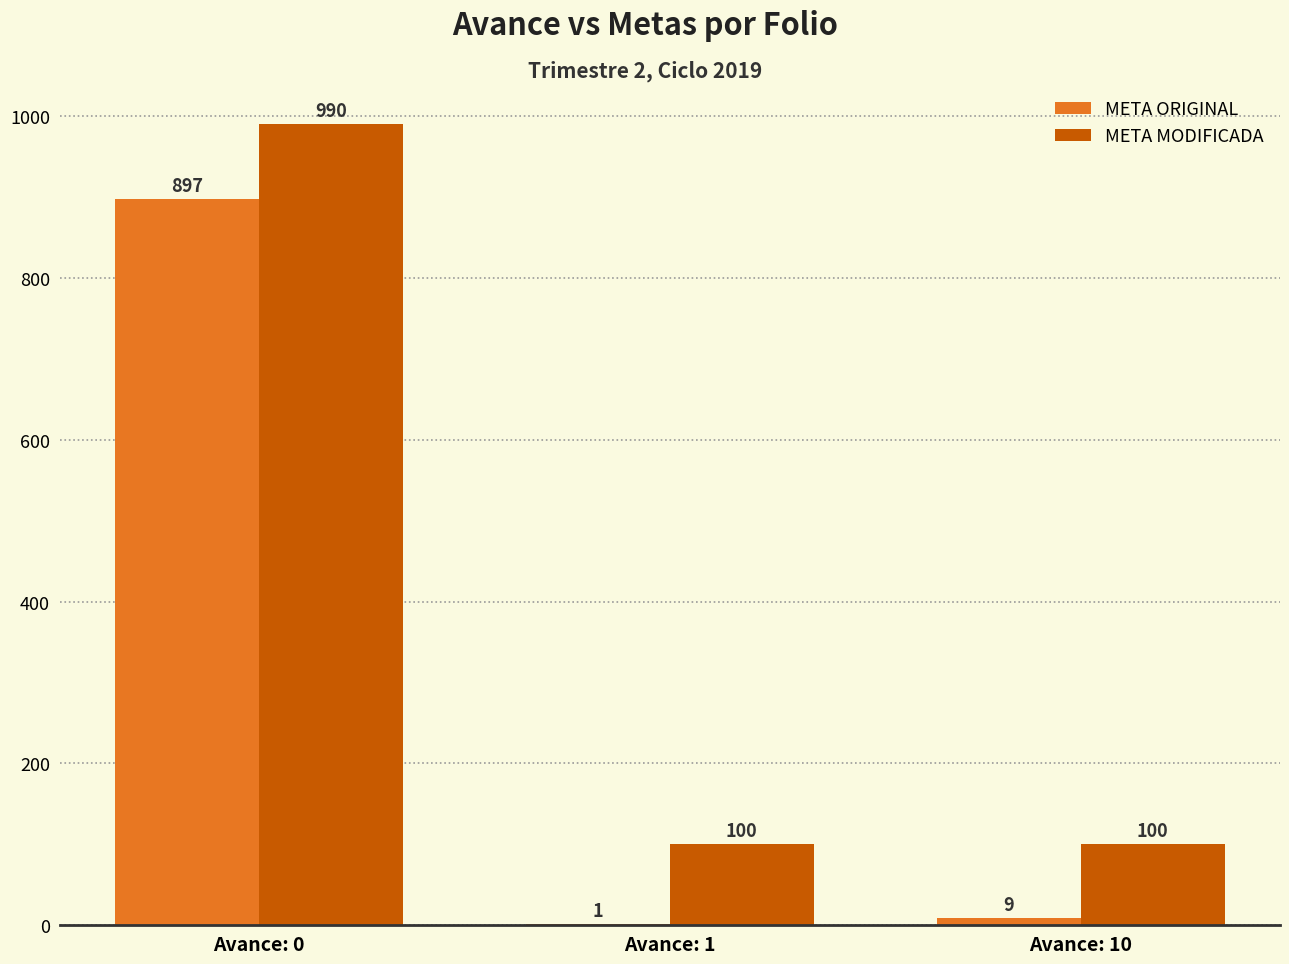

Which series changed the most between Avance: 0 and Avance: 1?

META ORIGINAL